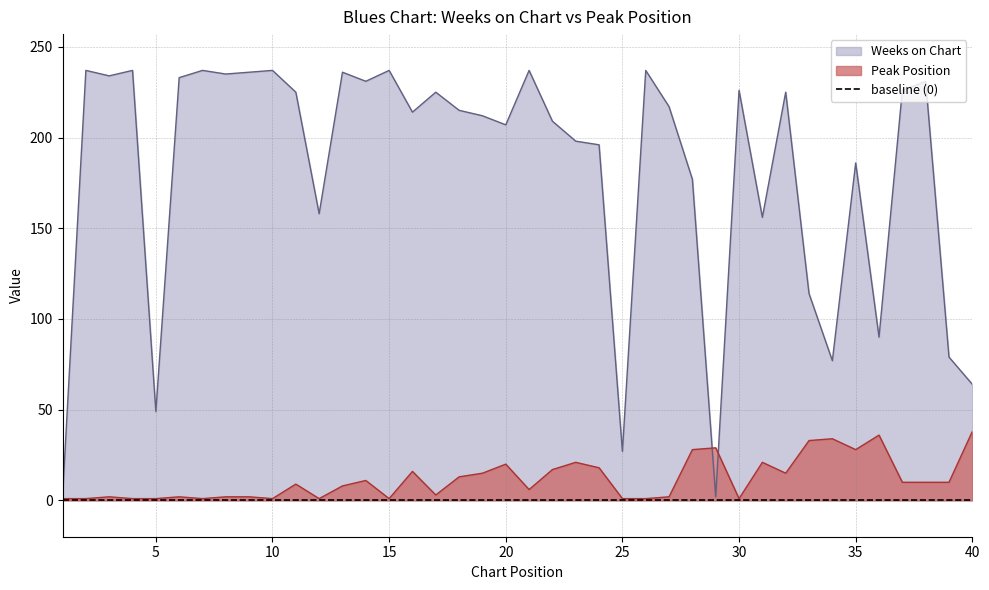

What is the average value of the Weeks on Chart series?

182